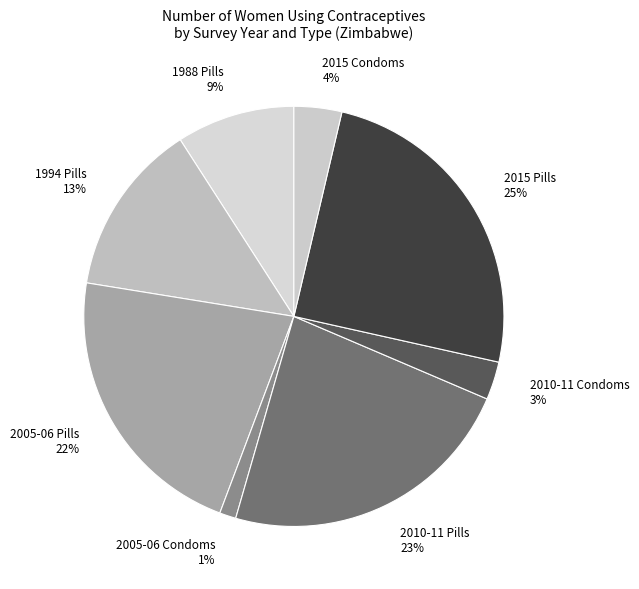

What percentage is the 2005-06 Condoms slice, to the nearest percent?

1%